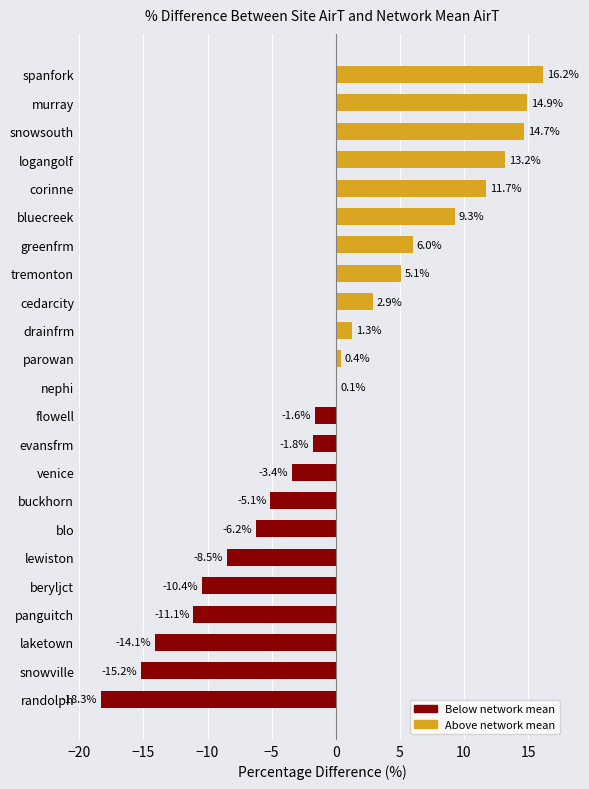

The chart shows a value of 11.7 at corinne. True or false?

True